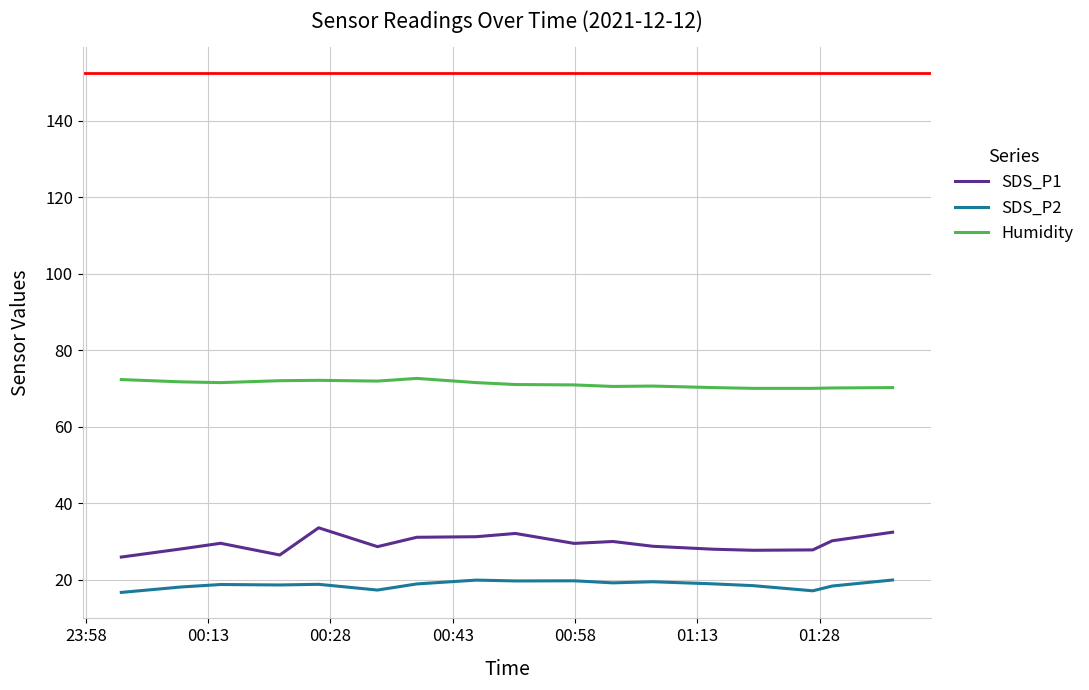

Which series has the largest range (max minus min)?

SDS_P1